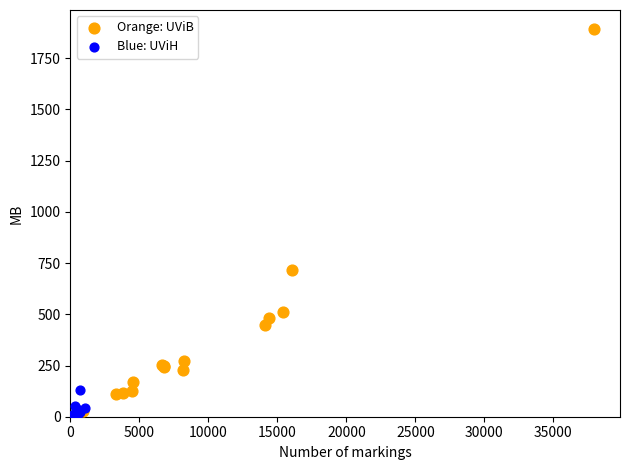

Which series reaches the minimum Y coordinate?

Blue: UViH